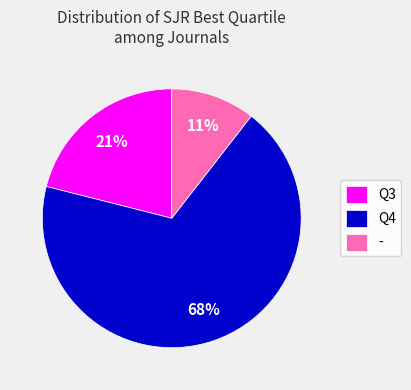

To the nearest percent, what percentage of the pie is -?

11%